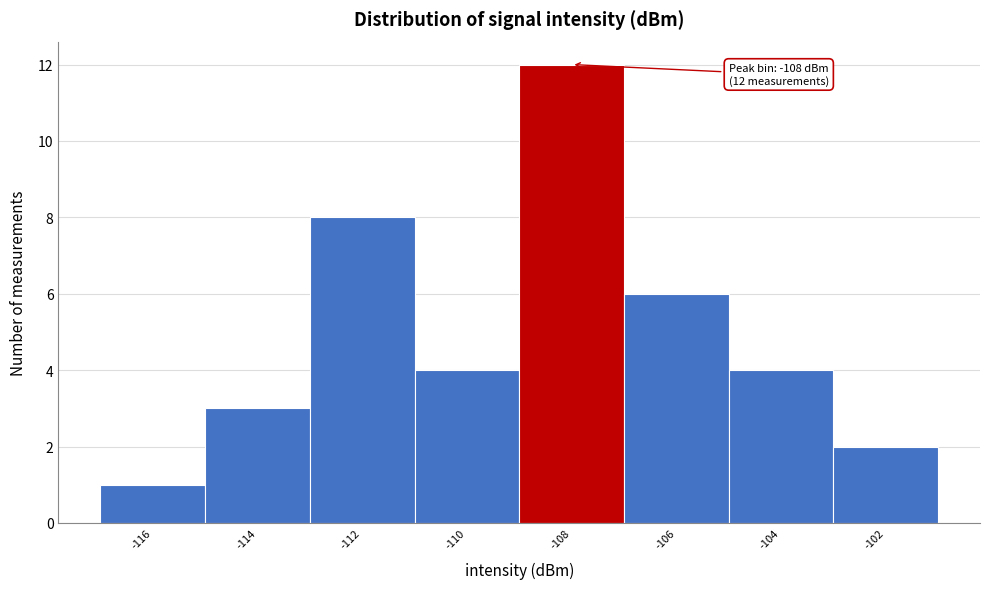

Which range on the x-axis has the tallest bar?

-109 to -107